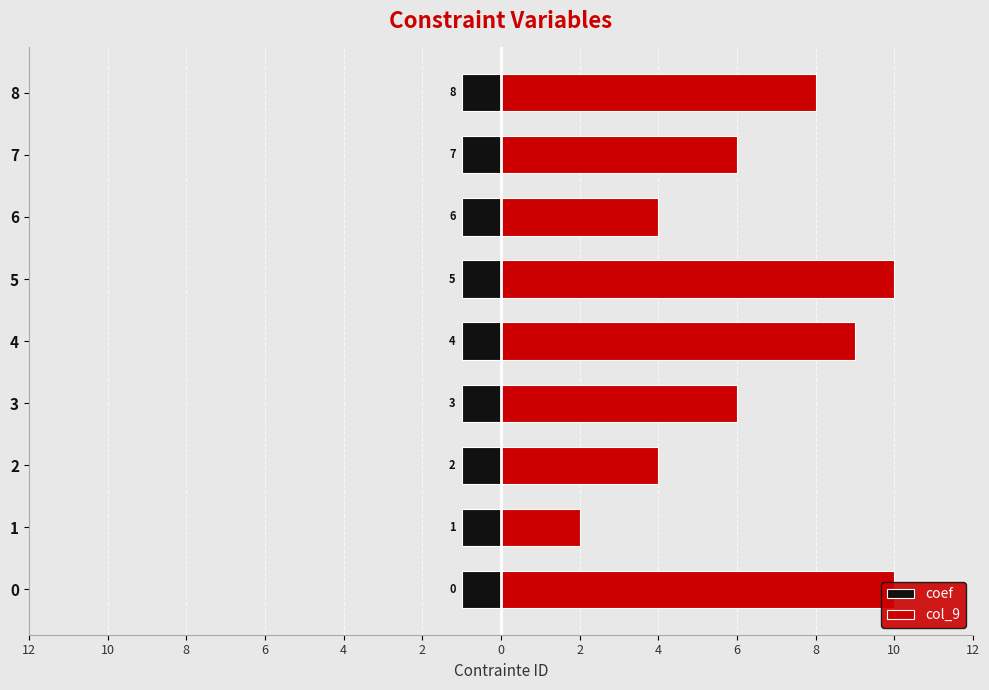

What is the average value of the col_9 series?

6.6